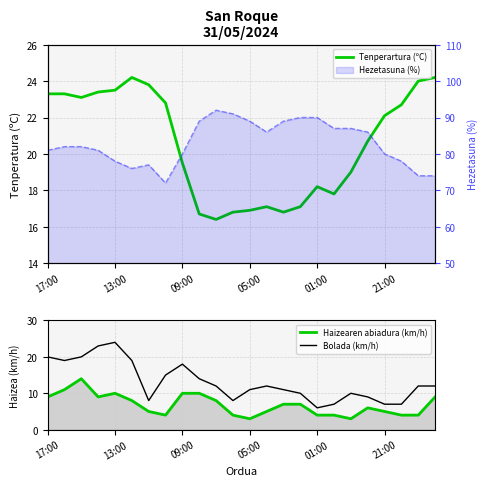

Is the value of Tenperartura (ºC) at 18 greater than the value of Hezetasuna (%) at 21?

No